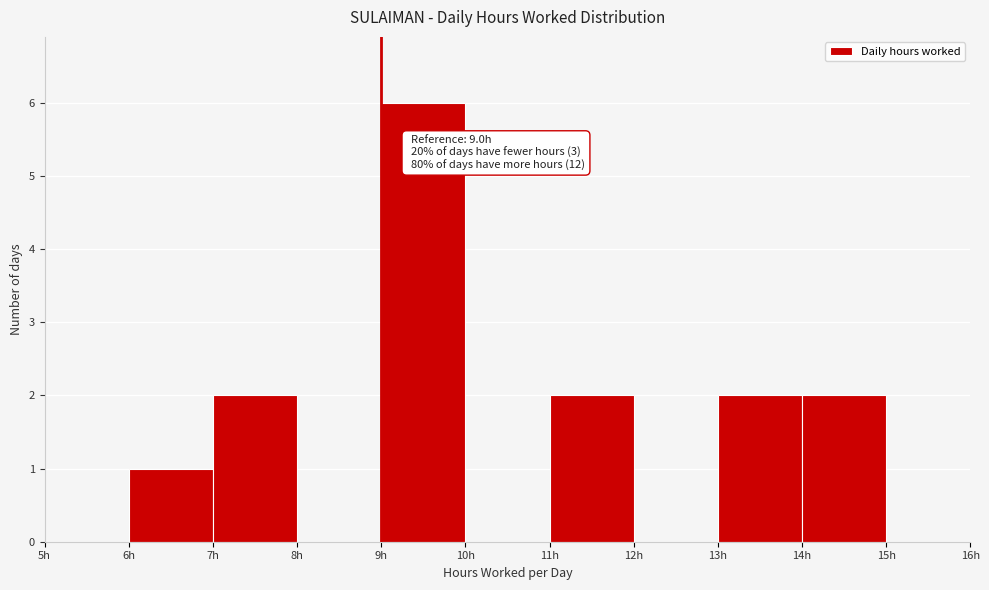

Over which range of the x-axis is the bar tallest?

9 to 10